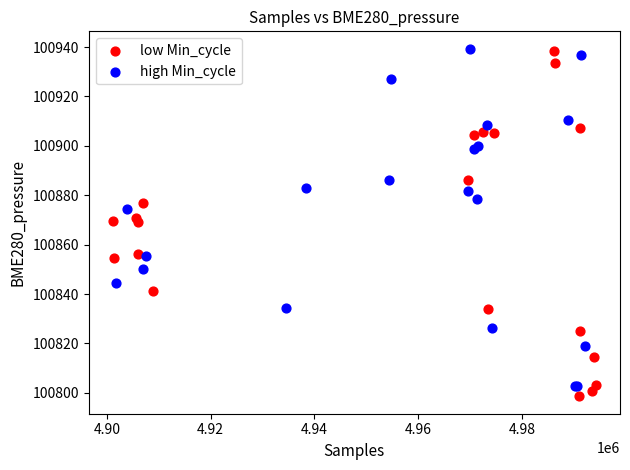

Which series contains the lowest Y value?

low Min_cycle